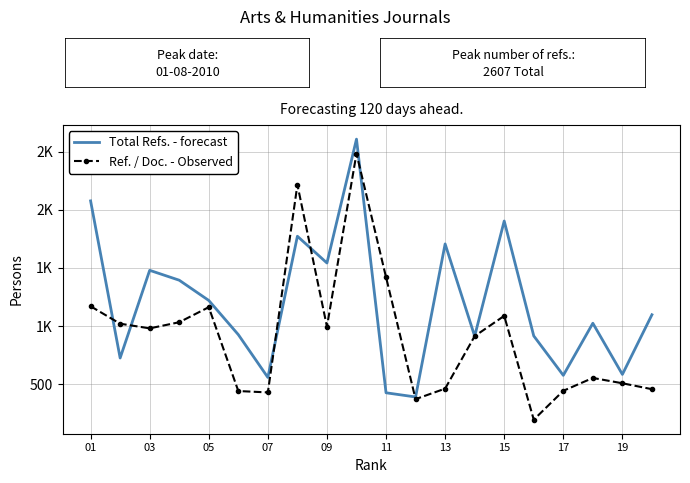

What are all the series names shown in the legend?

Total Refs. - forecast, Ref. / Doc. - Observed